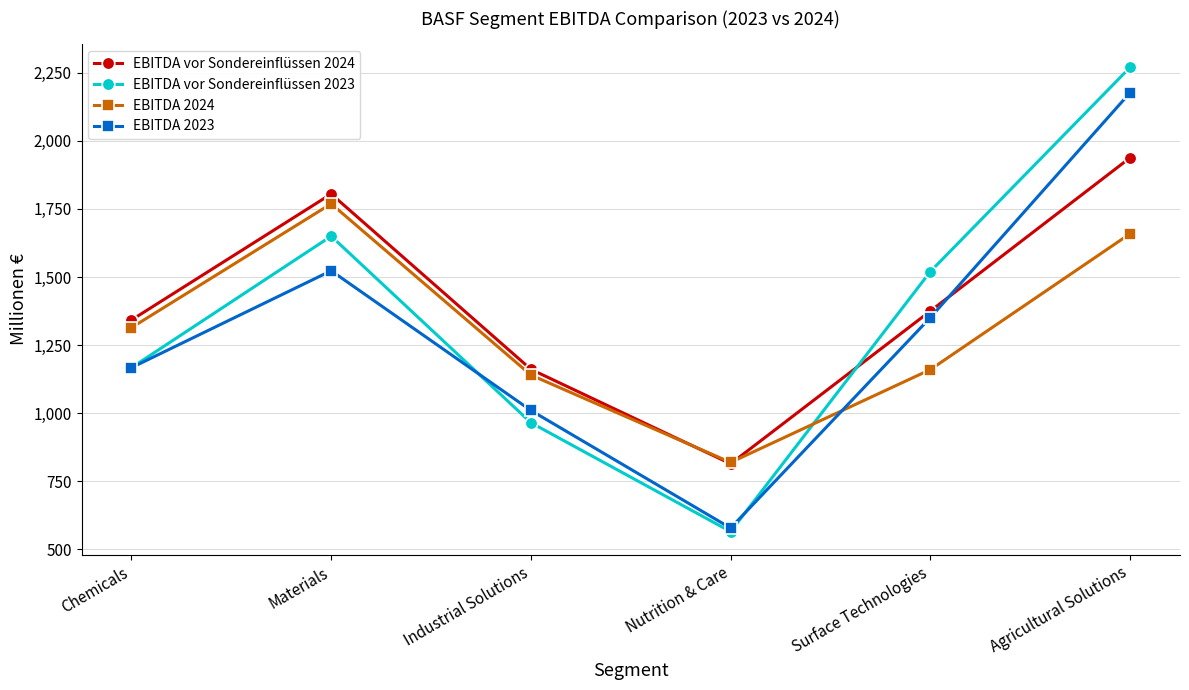

How many lines are shown in the chart?

4